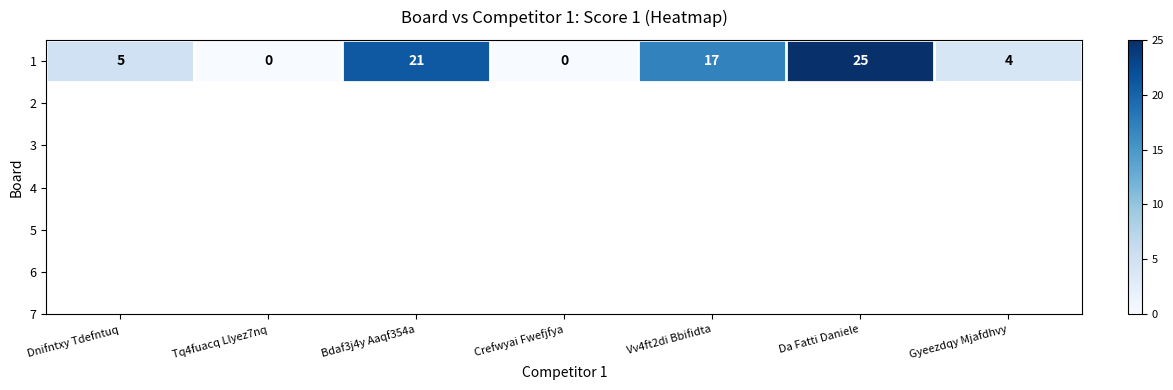

How many series are shown in this chart?

1